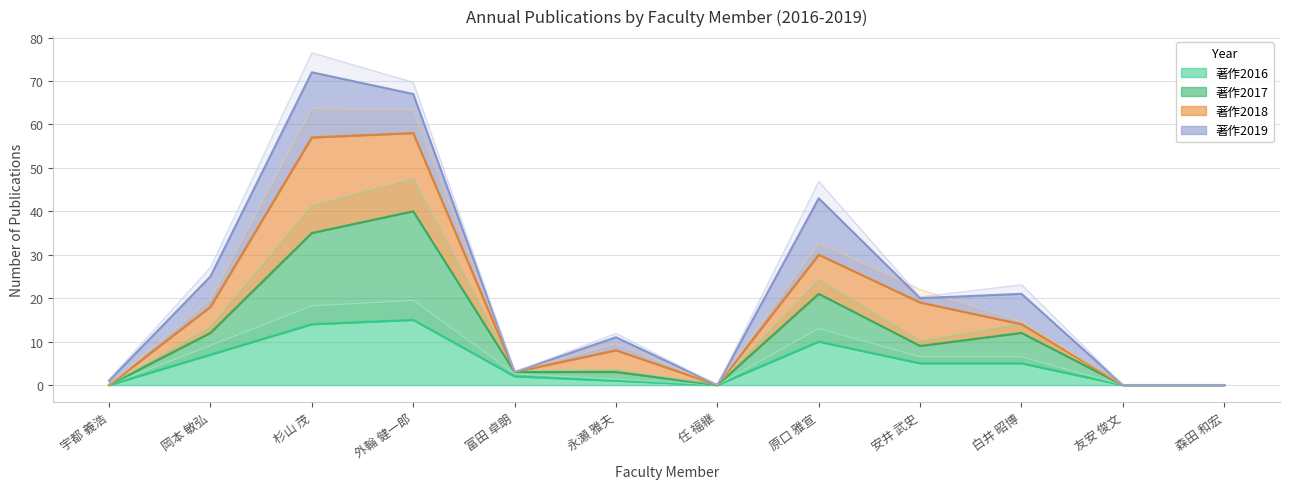

What position from the left is 安井 武史?

9